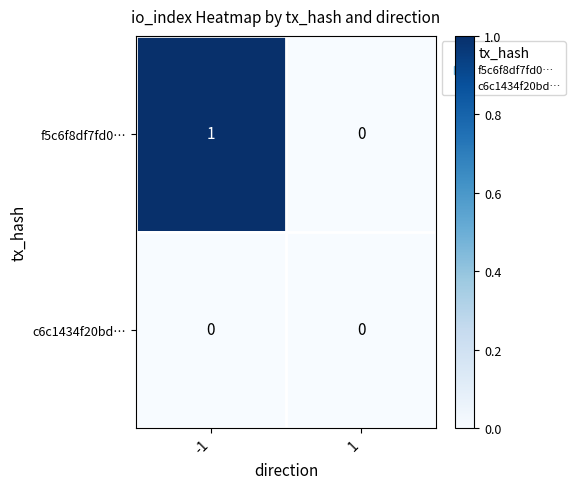

True or false: c6c1434f20bd… has a value of 0 at -1.

True